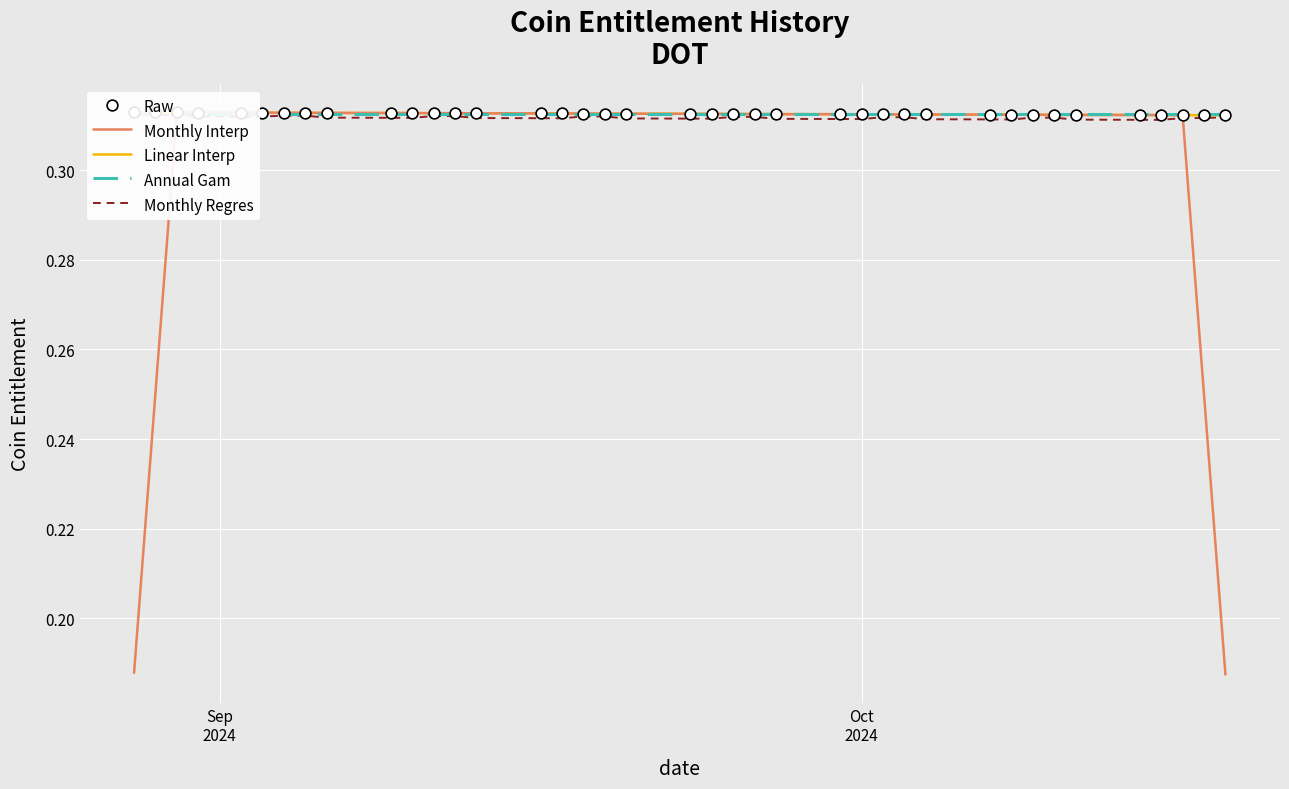

Is the value of Raw at 18 greater than the value of Monthly Regres at 22?

Yes